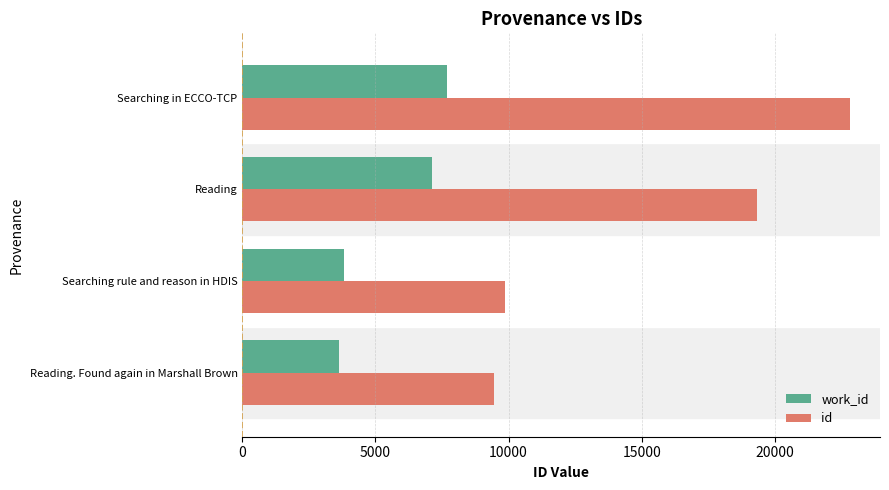

What is the average value of the id series?

15365